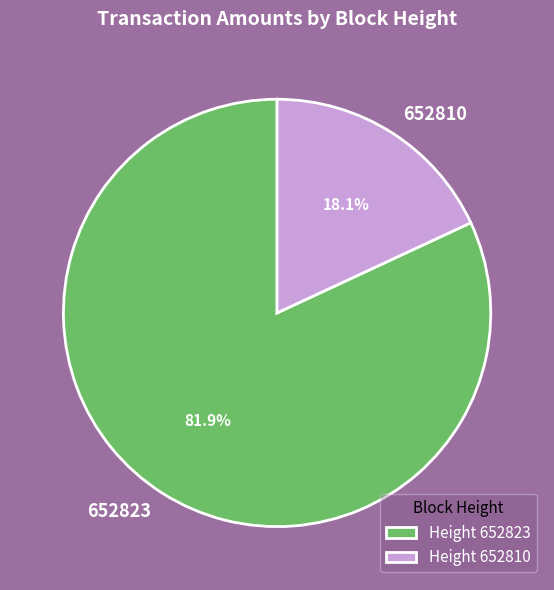

Between 652823 and 652810, which is larger?

652823